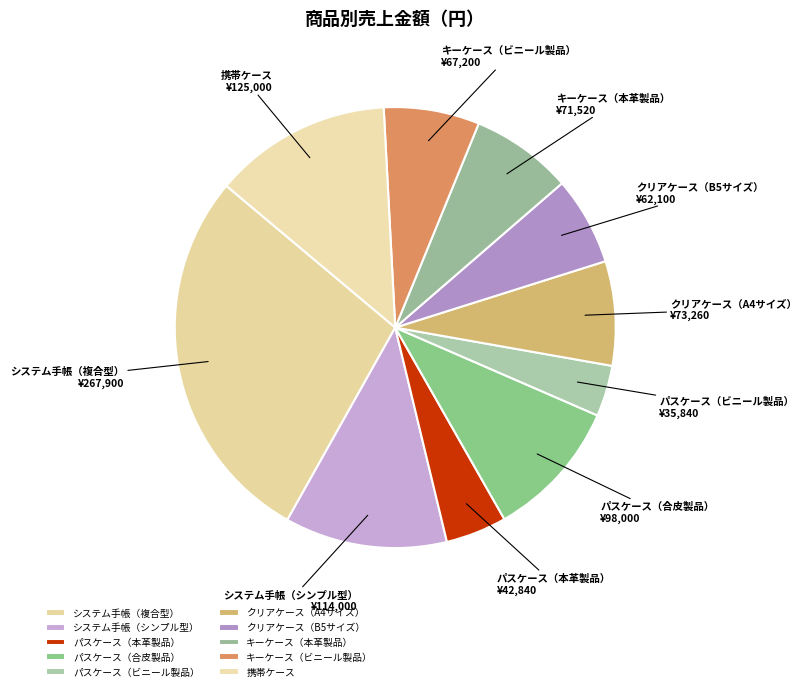

How many slices are in this pie chart?

10